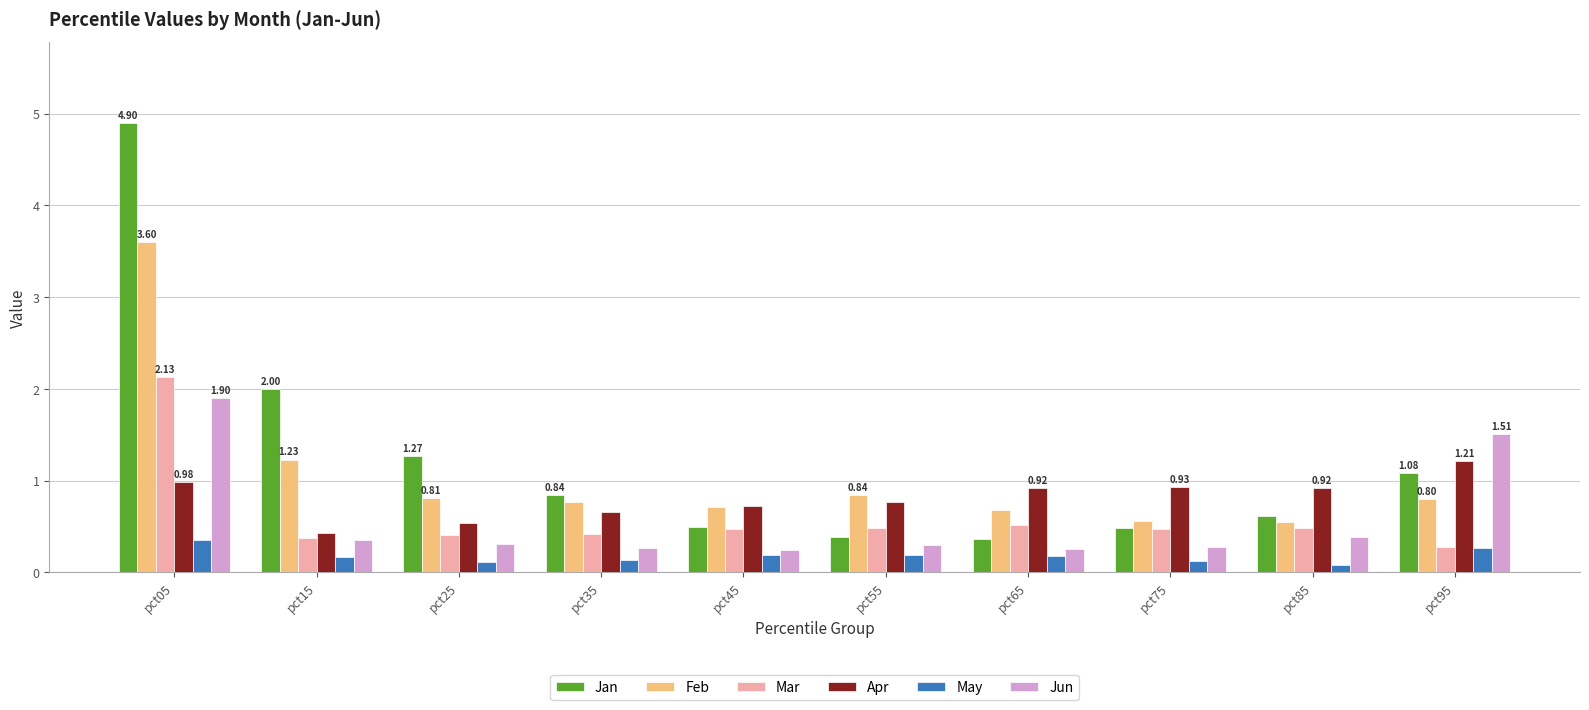

Is it true that Jan equals 0.6 at pct85?

True